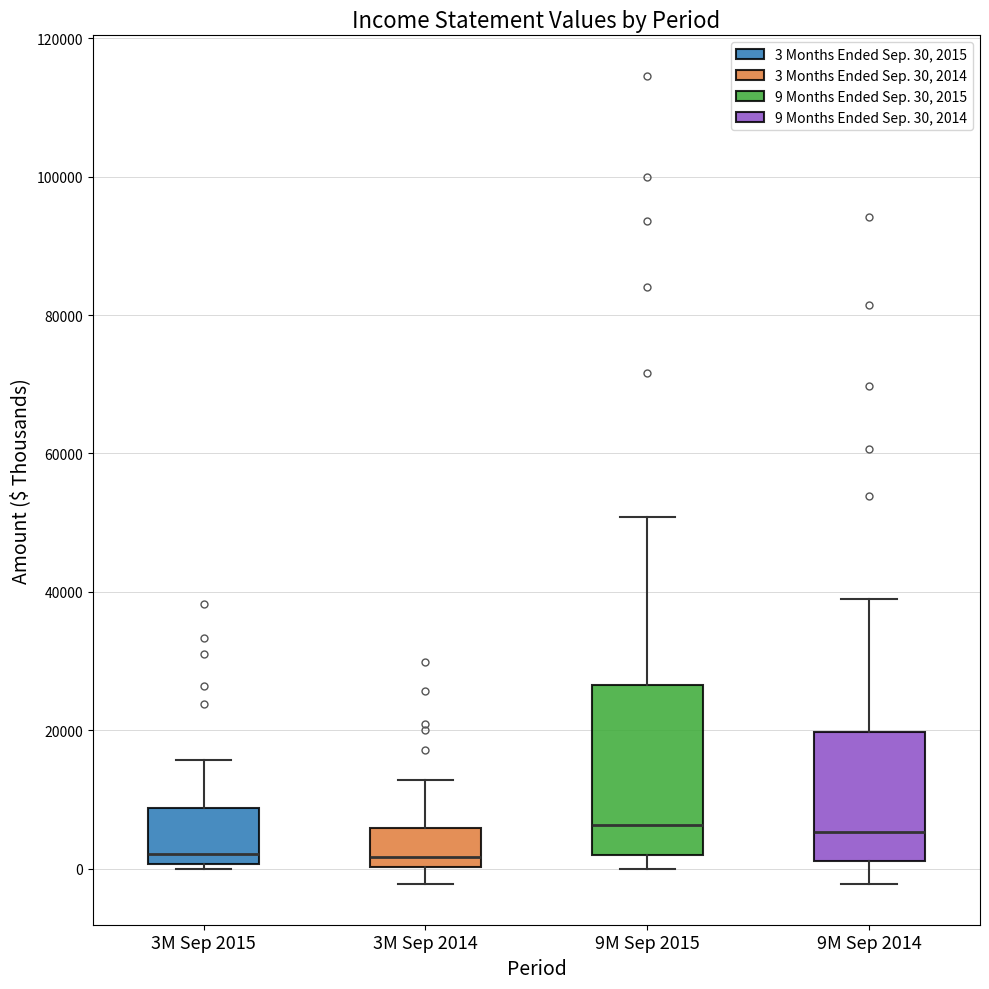

Reading left to right, read every box against the y-axis: the position of its median line, the range the box covers, and the ends of its whiskers. The values are not printed on the chart, so give them approximately, as read against the axis.

3M Sep 2015: median 2000, box 0 to 8000, whiskers 0 (just below the box's lower edge) to 16000
3M Sep 2014: median 2000, box 0 to 6000, whiskers -2000 to 12000
9M Sep 2015: median 6000, box 2000 to 26000, whiskers 0 to 50000
9M Sep 2014: median 6000, box 2000 to 20000, whiskers -2000 to 38000